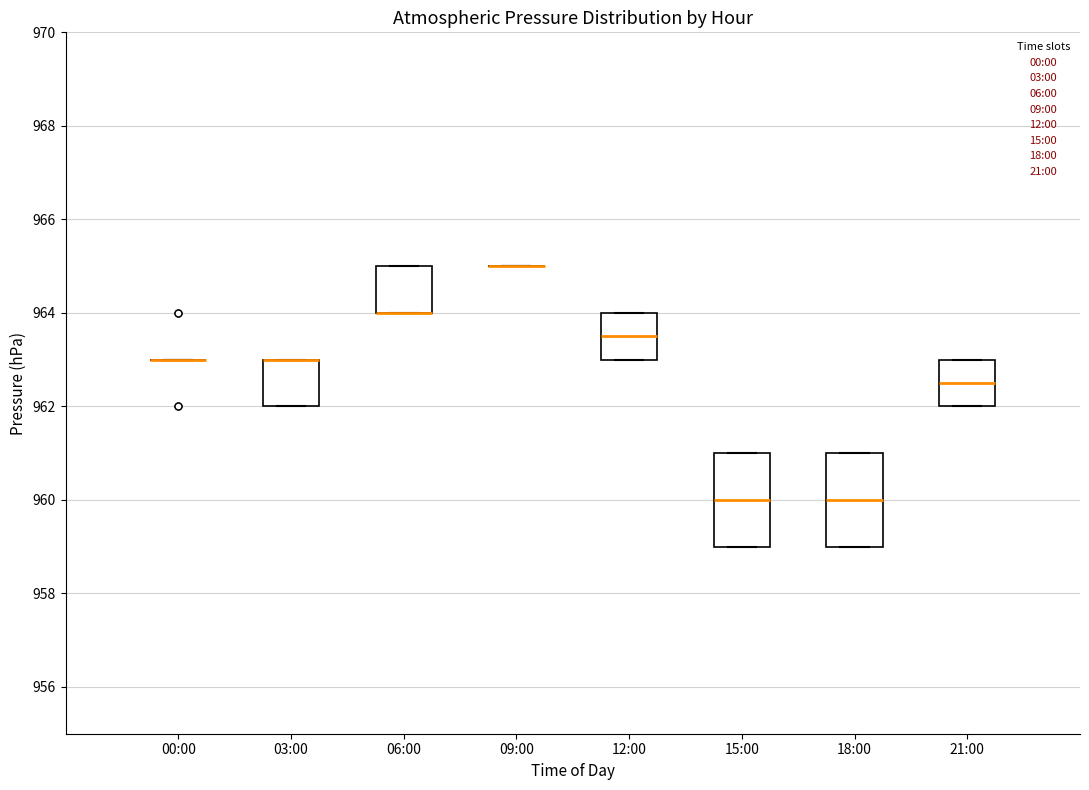

Where is the lower edge of the box for 03:00 on the y-axis? The values are not printed on the chart, so give them approximately, as read against the axis.

962.0